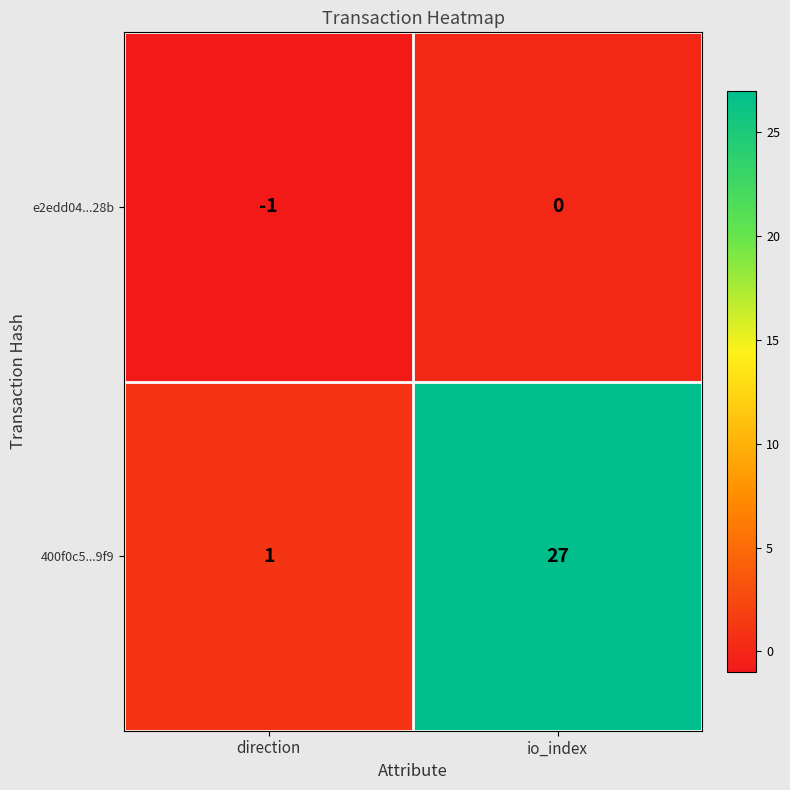

Where is e2edd04...28b nearest to the value 0?

io_index